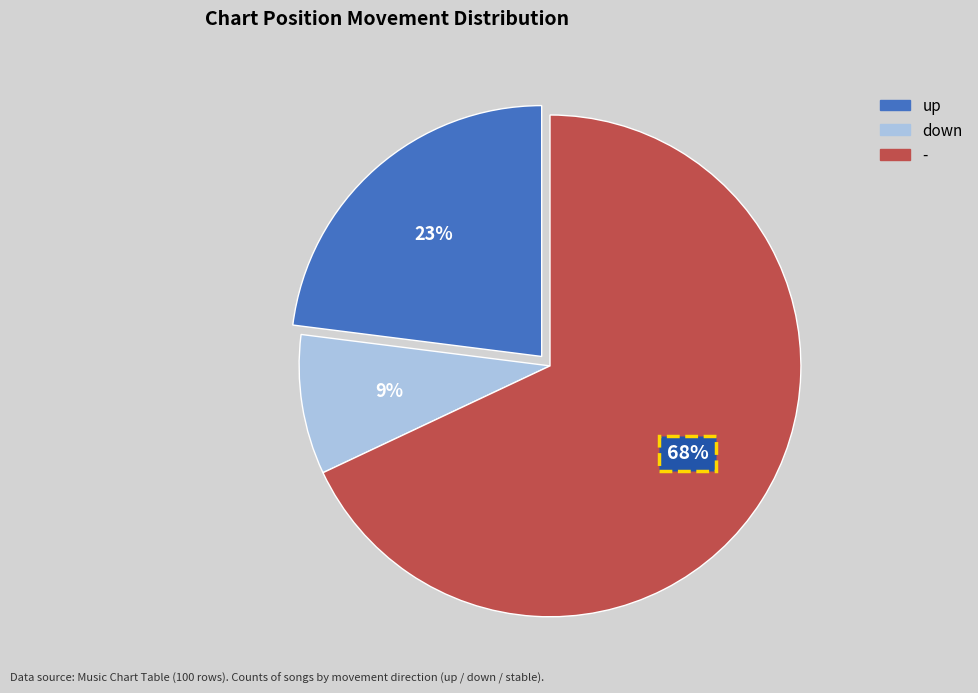

To the nearest percent, what is the difference between the largest and smallest slice percentages?

59%